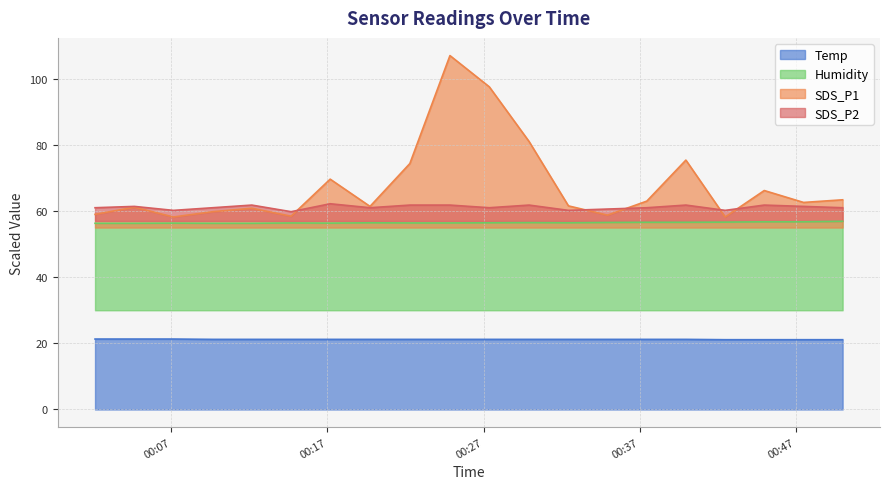

The value of Humidity at 2021/01/30 00:32:26 is 20.7. True or false?

False